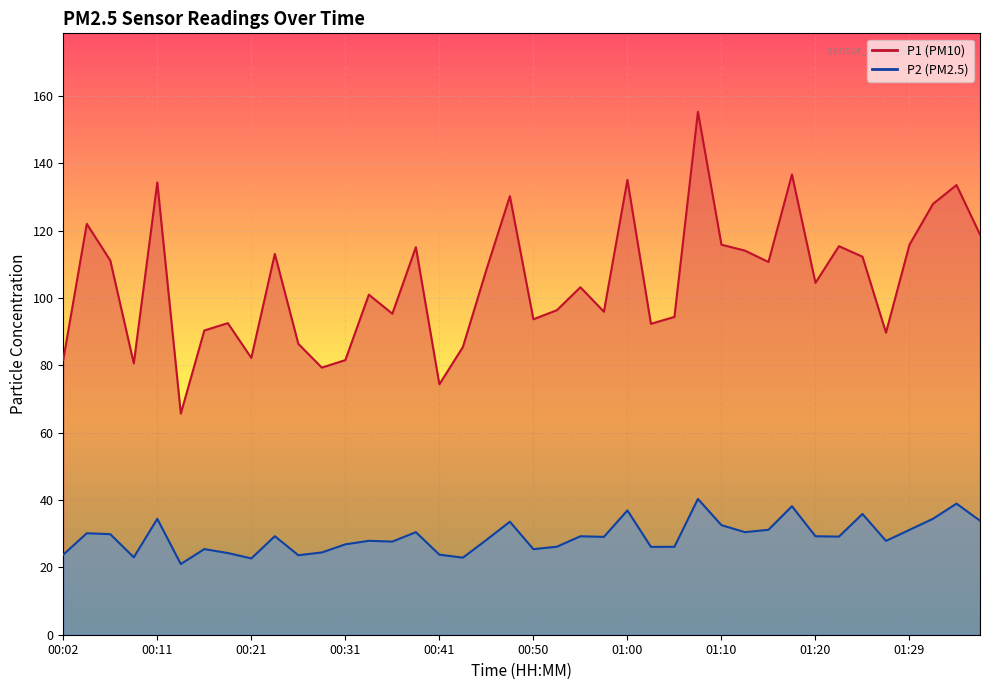

What is the average value of the P1 series?

104.8